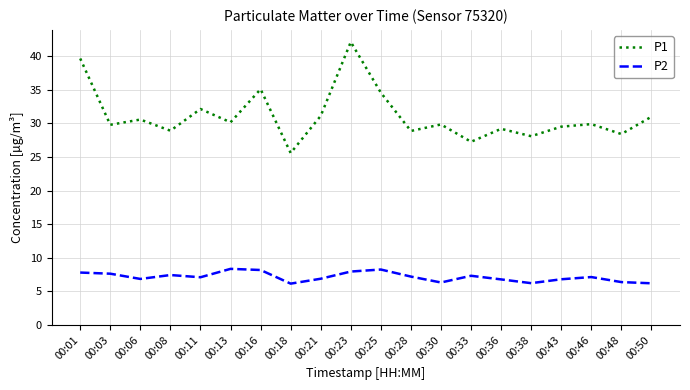

True or false: P2 and P1 intersect in this chart.

False